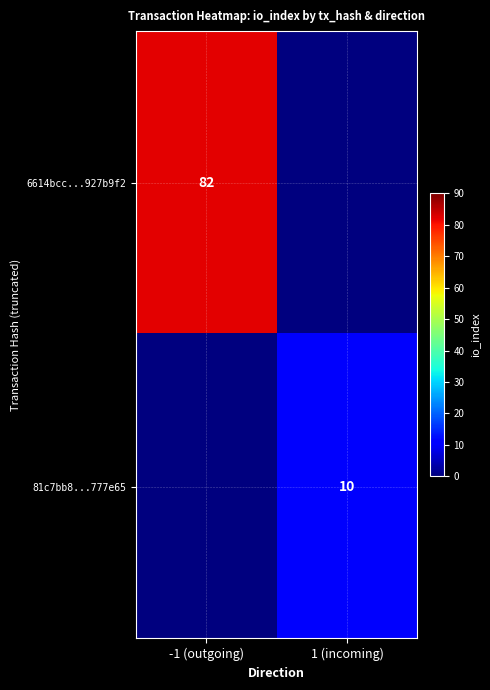

What is the spread (max minus min) of values at 1 (incoming)?

10